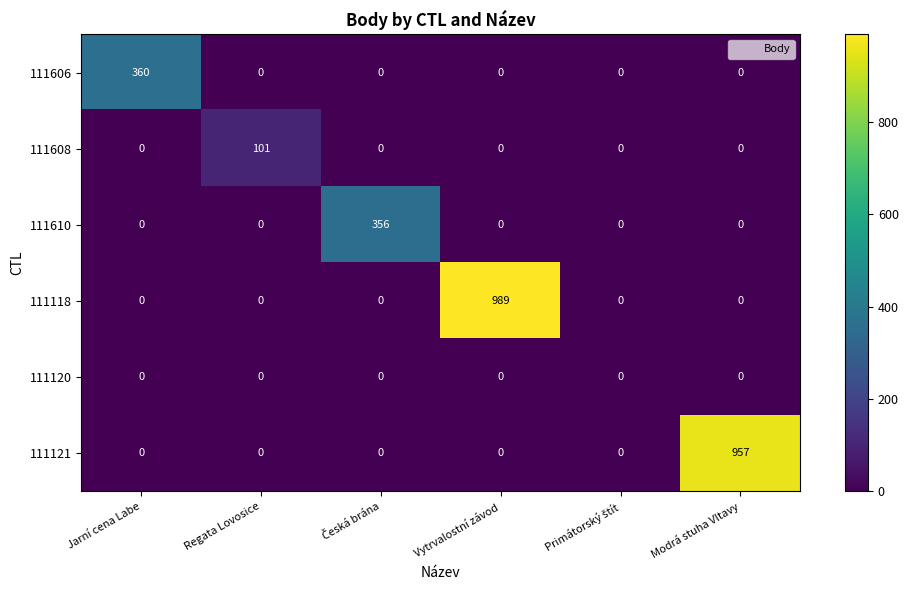

What is the sum of all 111118 values?

989